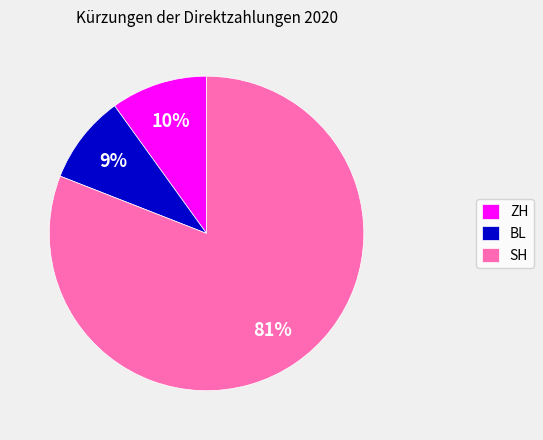

To the nearest percent, what is the combined percentage of SH and ZH?

91%